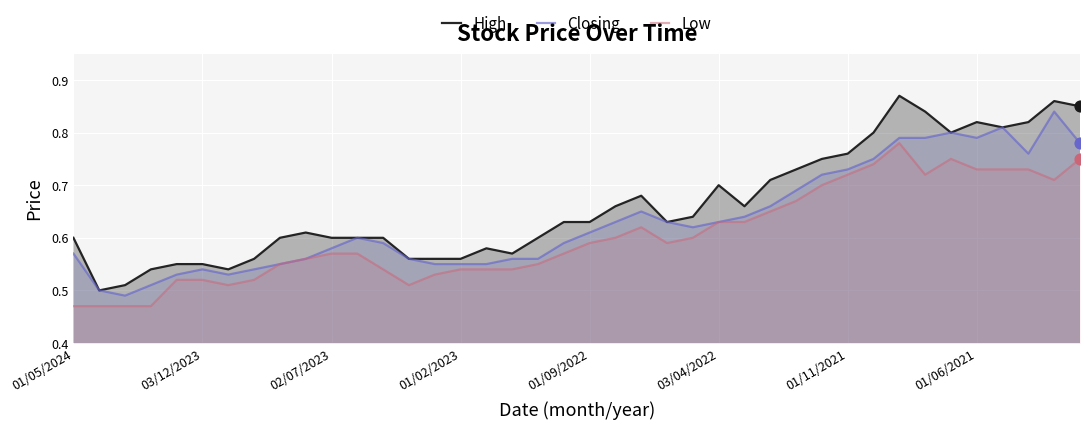

At which category is the sum across all series the highest?

32